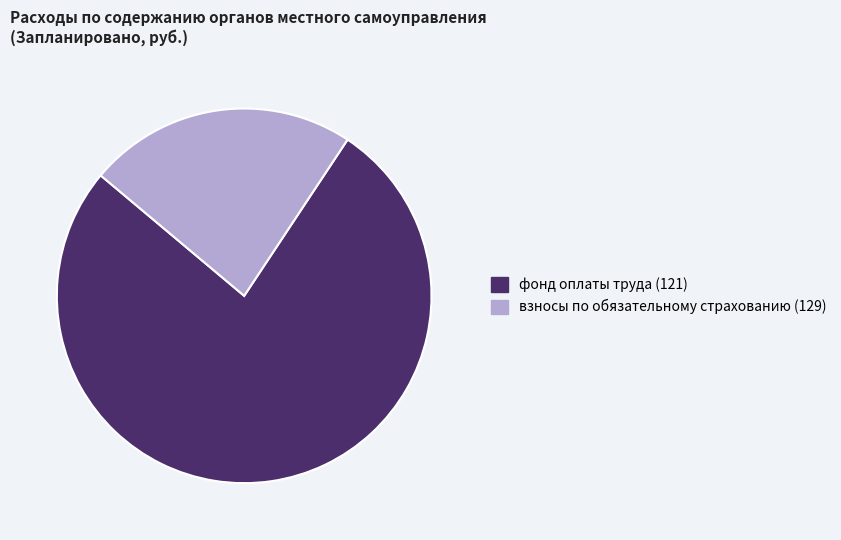

Is there a majority slice in this chart?

Yes